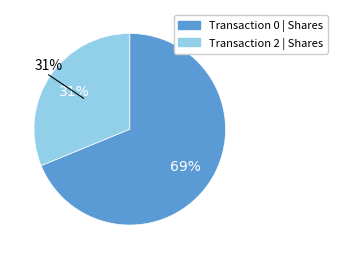

Rank the categories by value from highest to lowest.

0, 2